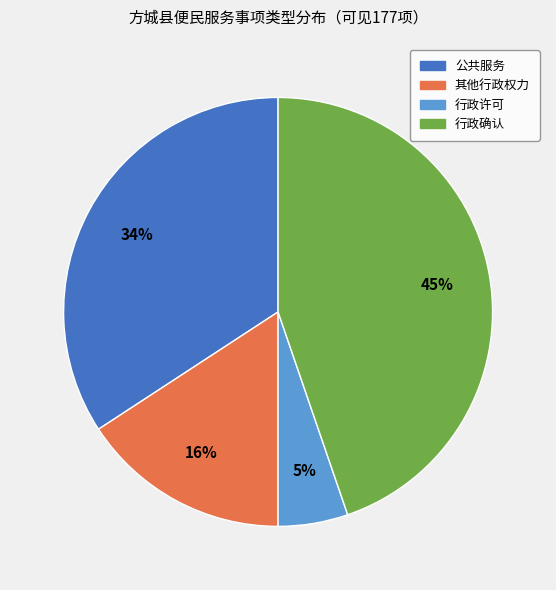

Does 行政许可 account for over 50% of the chart?

No